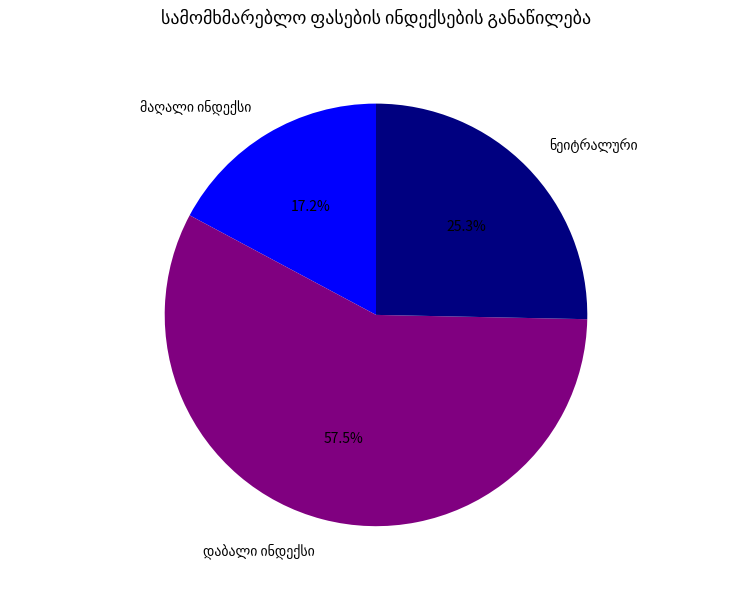

Is there any slice that represents more than half of the pie?

Yes